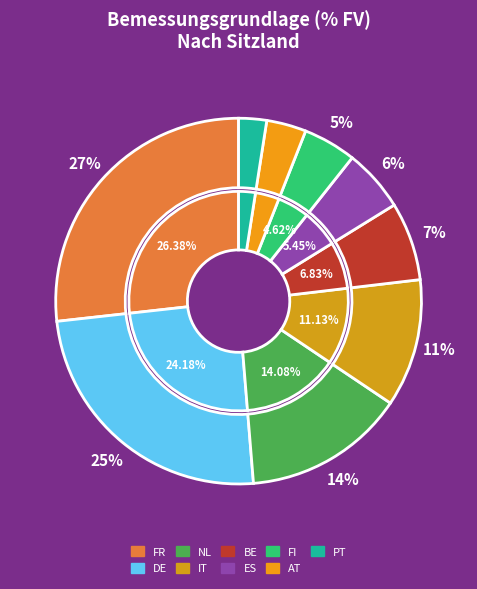

Rank the categories by value from lowest to highest.

PT, AT, FI, ES, BE, IT, NL, DE, FR